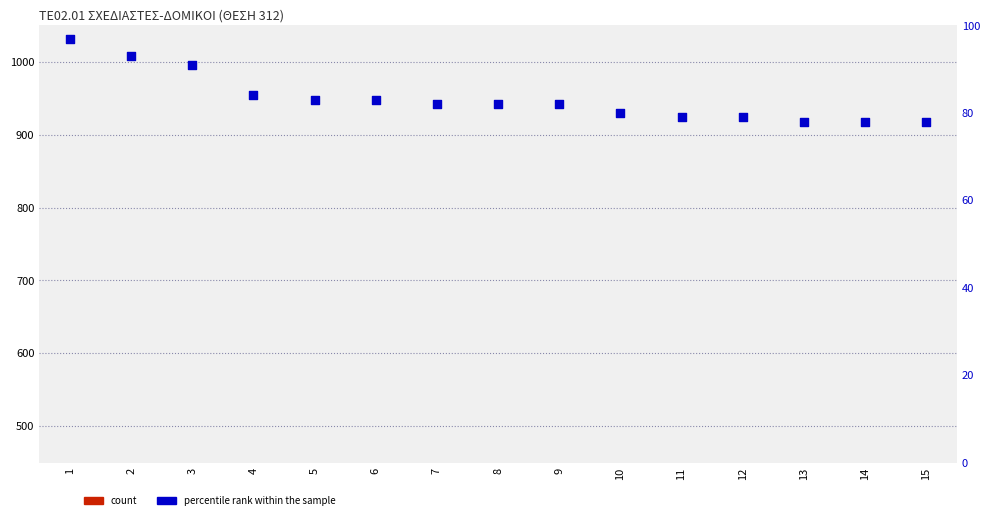

At which category is the sum across all series the highest?

1